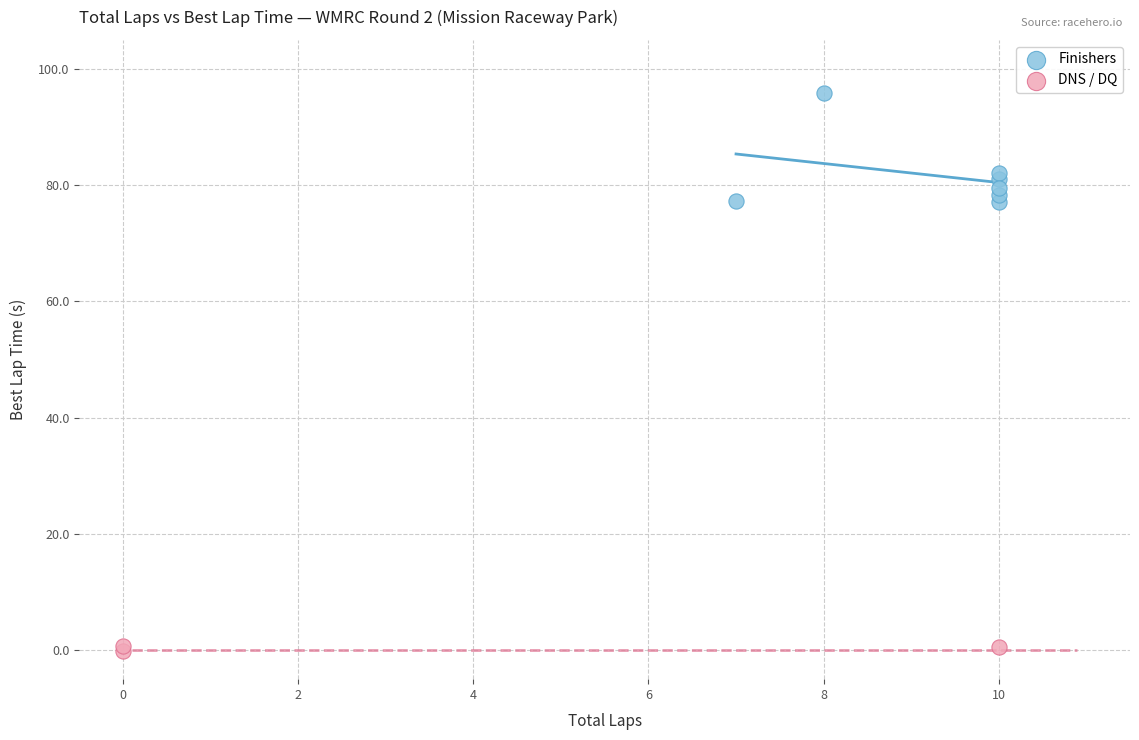

What are all the series names shown in the legend?

Finishers, DNS / DQ